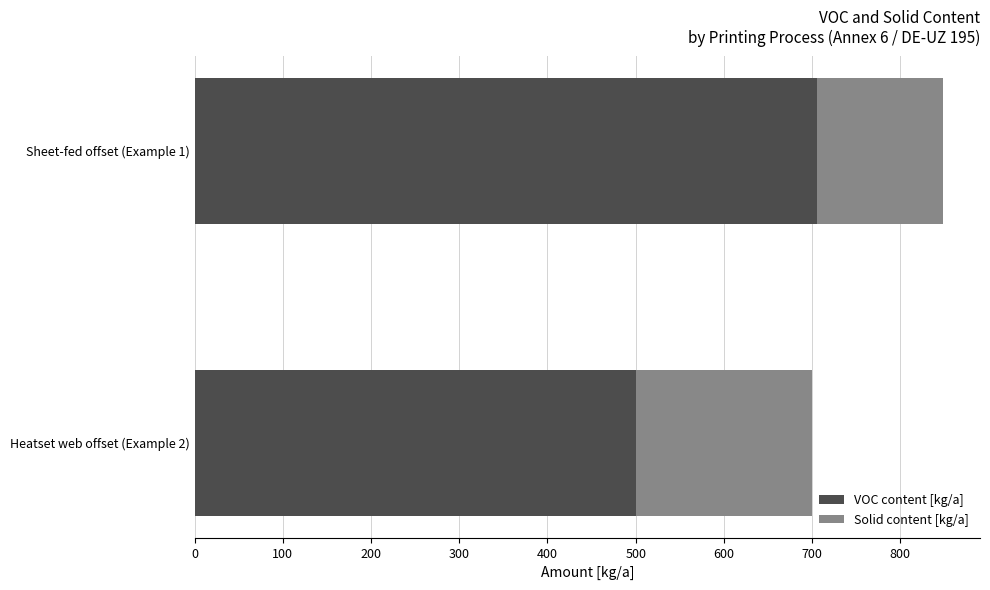

The value of VOC content [kg/a] at Sheet-fed offset (Example 1) is 705.4. True or false?

True